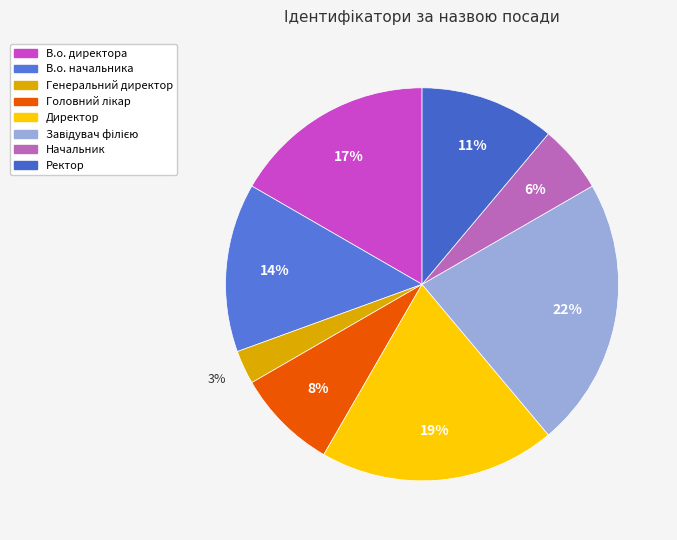

Rank the categories by value from highest to lowest.

Завідувач філією, Директор, В.о. директора, В.о. начальника, Ректор, Головний лікар, Начальник, Генеральний директор